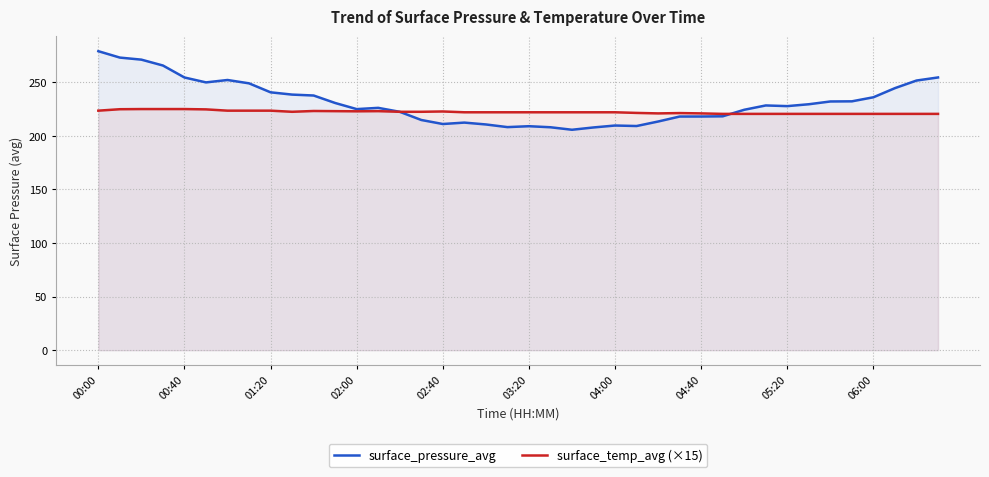

True or false: surface_temp_avg (×15) has more than 2 points higher than both neighbors.

True